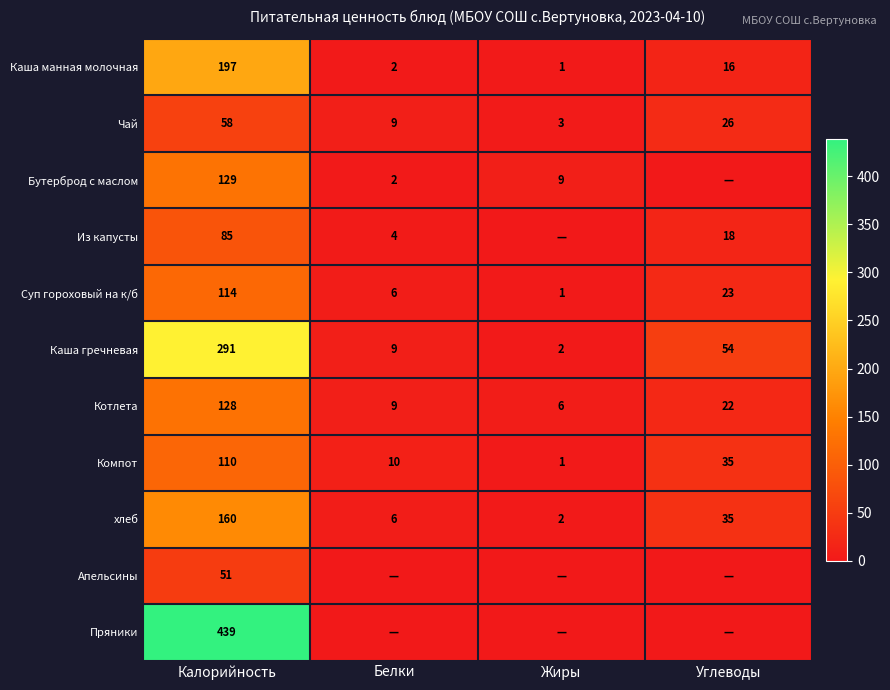

True or false: Бутерброд с маслом has a value of 1 at Белки.

False